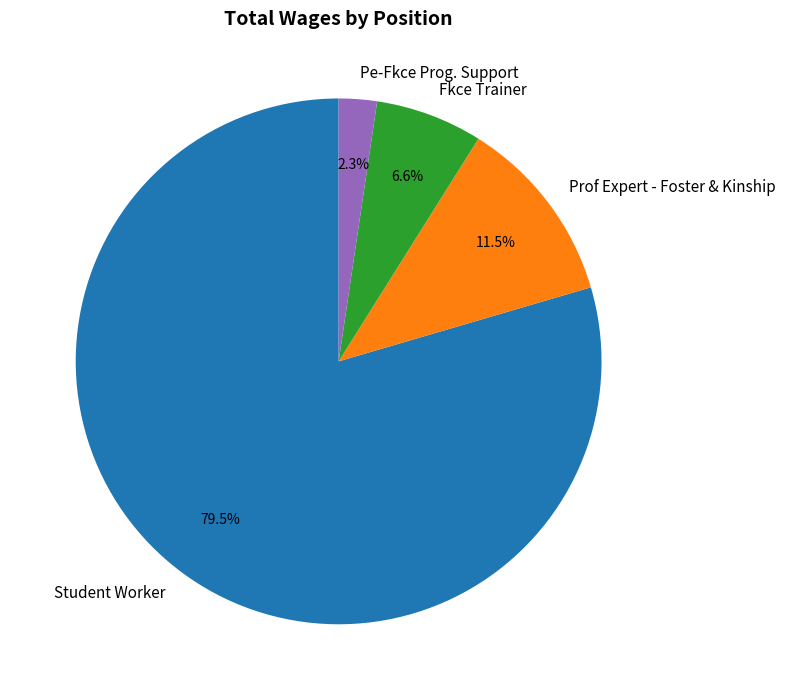

Is it true that Fkce Trainer is 17% of the pie?

False